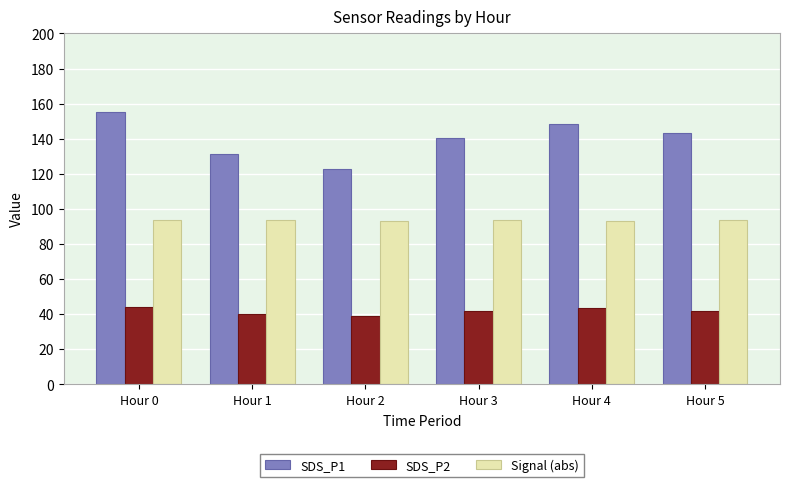

What is the maximum value shown in the chart?

155.2